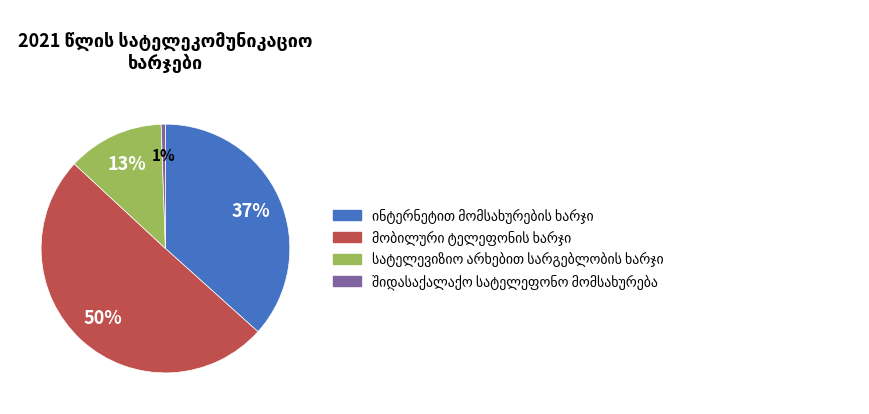

To the nearest percent, what is the average slice percentage?

25%